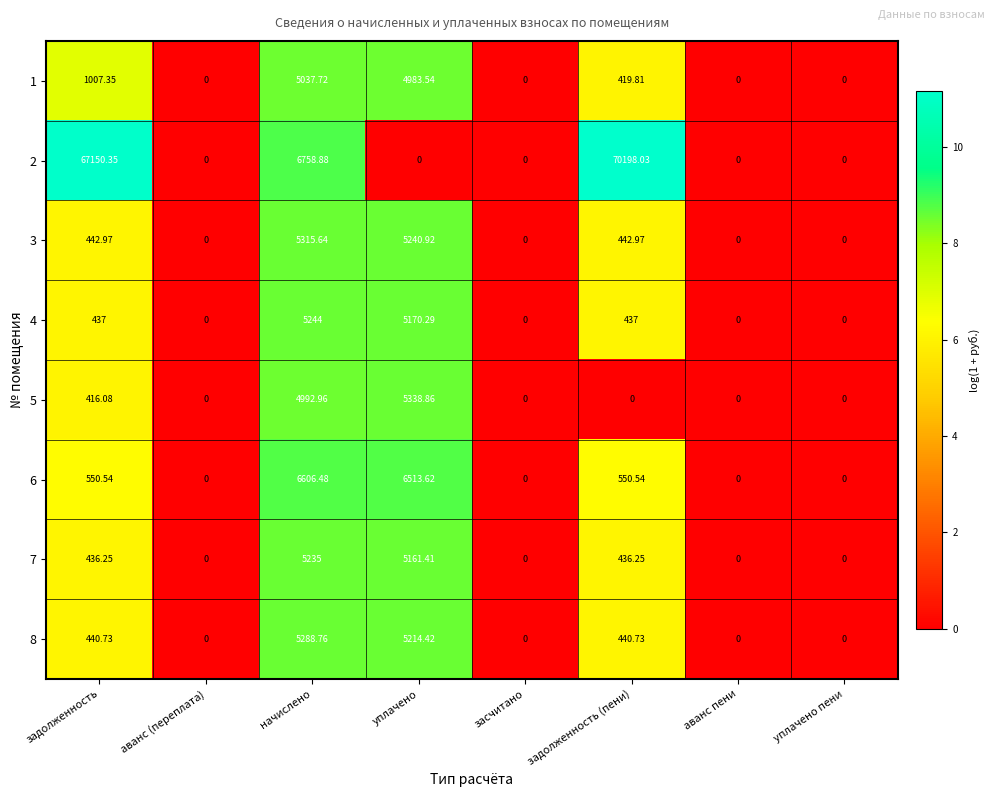

At which label is 1 closest to 2518?

задолженность